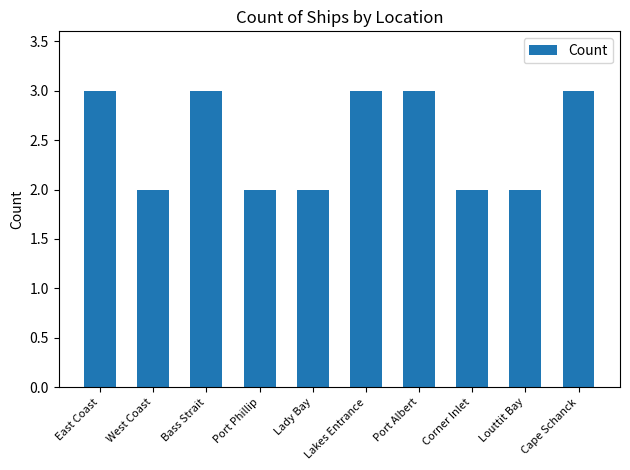

What is the sum of the values at Bass Strait and Louttit Bay?

5